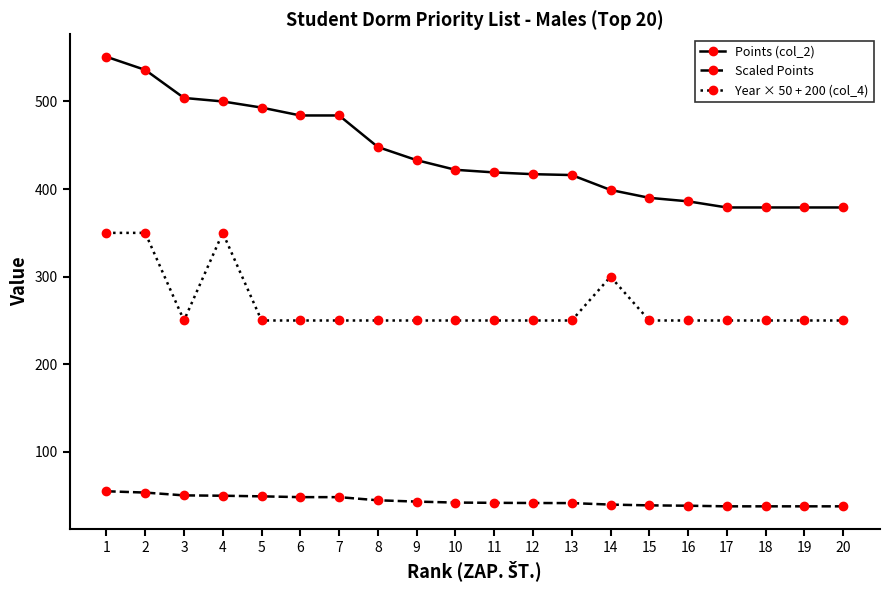

What is the total value across all series at 1?

956.1